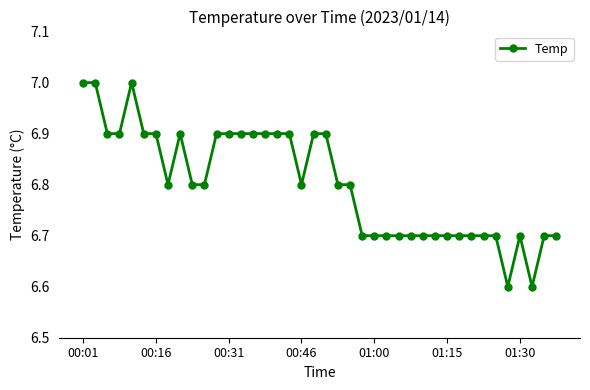

What is the minimum value shown in the chart?

6.6